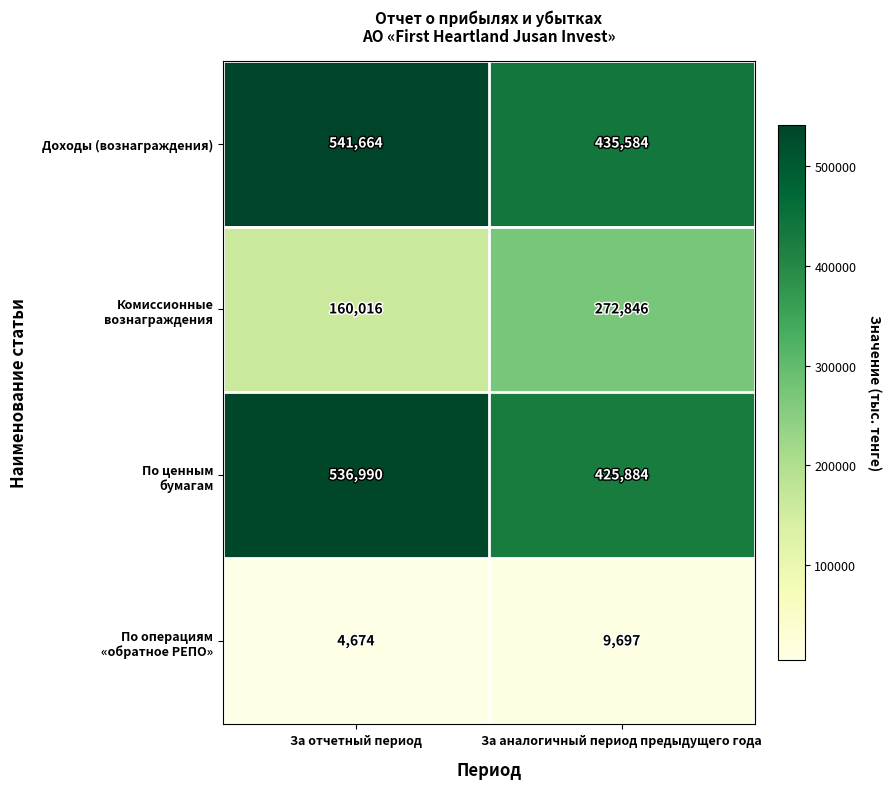

What value does the Доходы (вознаграждения) series have at За отчетный период?

541664